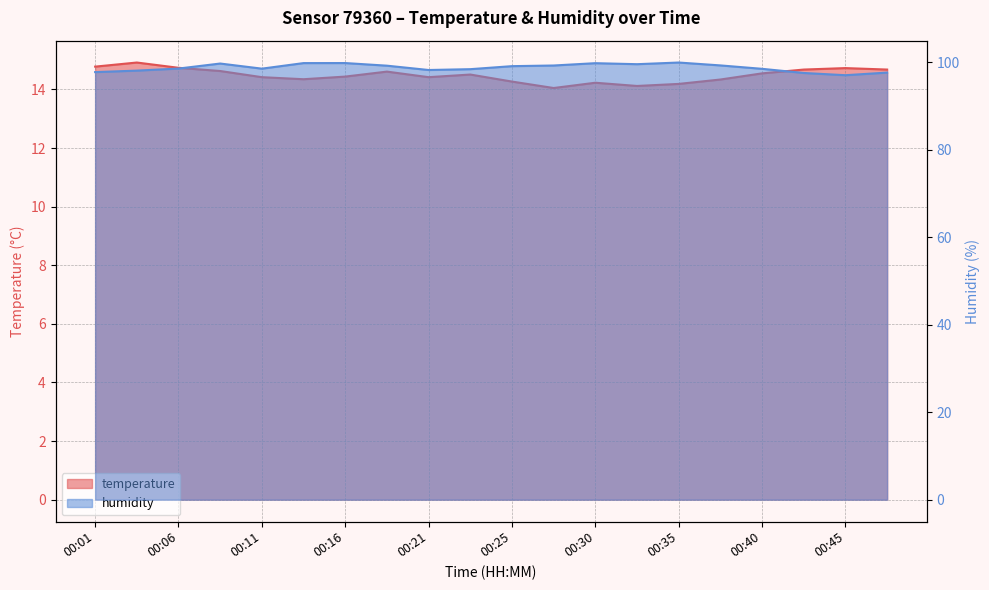

What is the greatest value displayed?

100.0